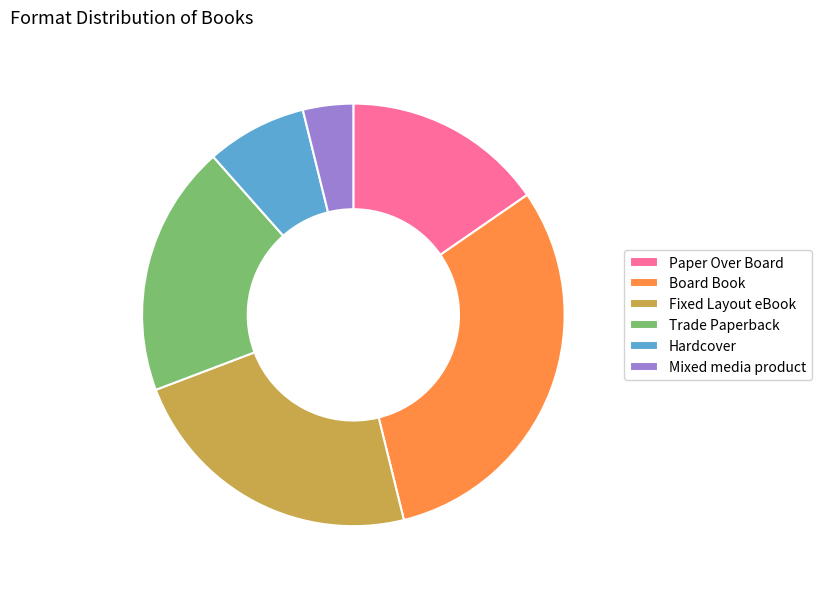

What is the largest slice in the pie chart?

Board Book